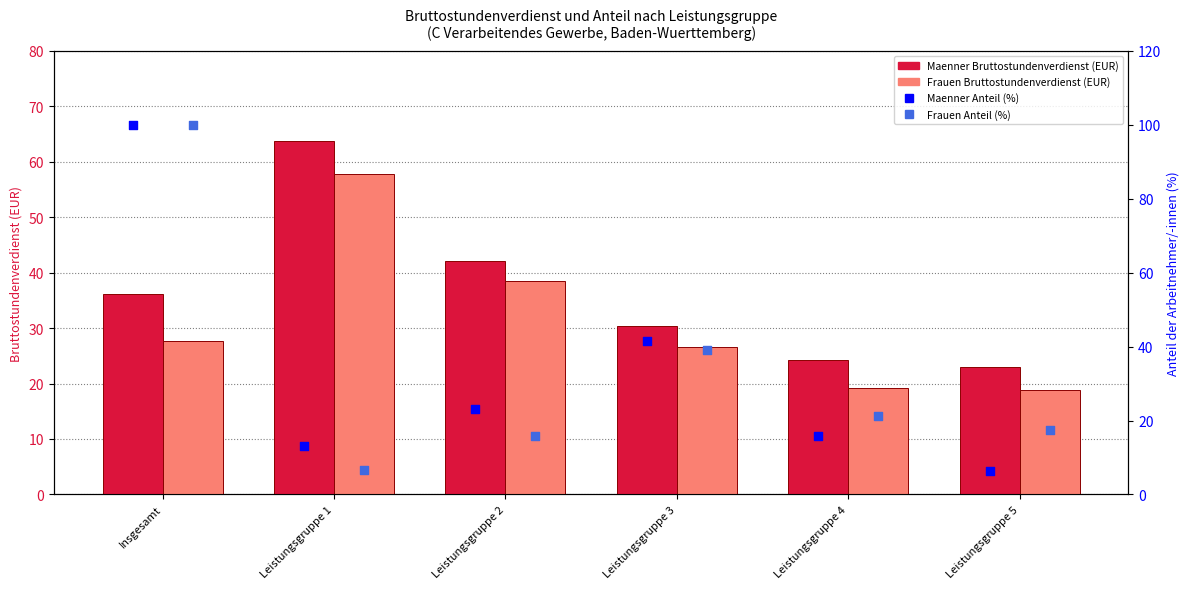

What is the total value across all series at Leistungsgruppe 2?

119.7